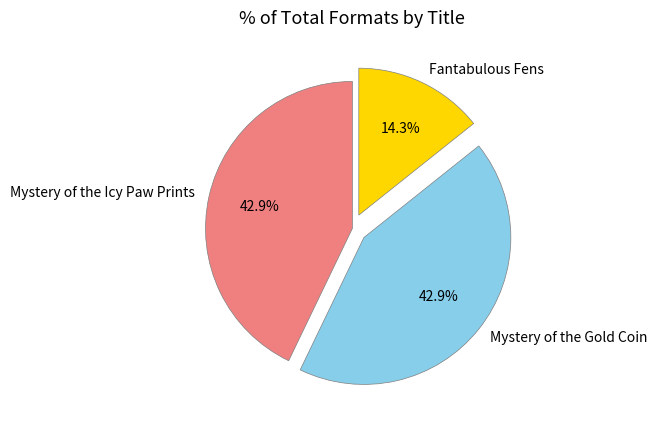

What is the ratio of the value at Mystery of the Icy Paw Prints to the value at Fantabulous Fens?

3.0